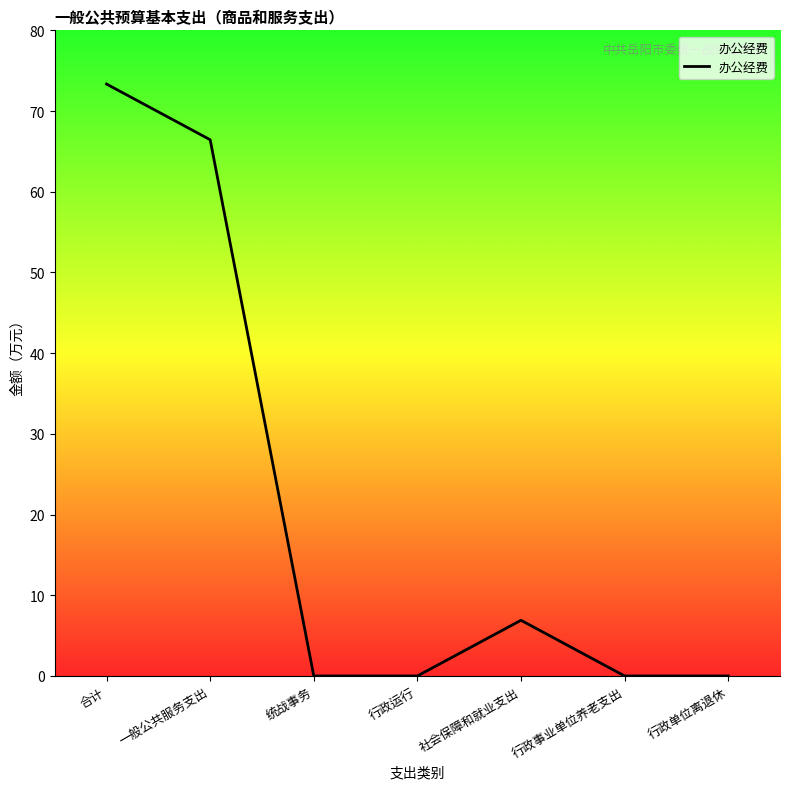

Read the value at 社会保障和就业支出.

6.9